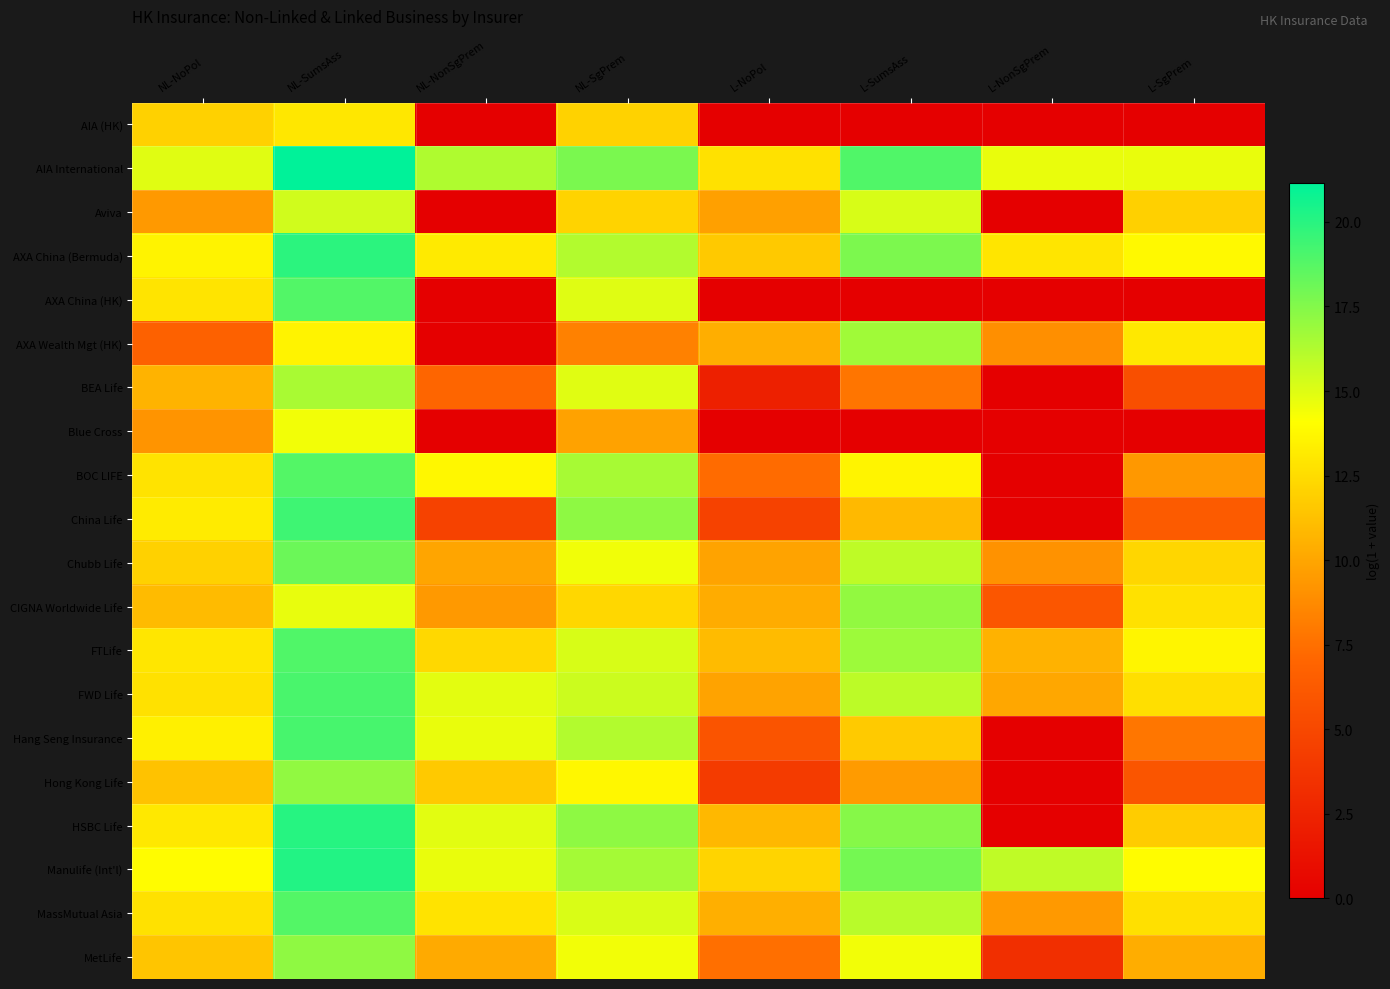

Reading left to right, list all the values displayed in this chart.

AIA (HK): NL-NoPol=12.0	NL-SumsAss=13.0	NL-NonSgPrem=0.0	NL-SgPrem=12.0	L-NoPol=0.0	L-SumsAss=0.0	L-NonSgPrem=0.0	L-SgPrem=0.0
AIA International: NL-NoPol=14.9	NL-SumsAss=21.1	NL-NonSgPrem=16.3	NL-SgPrem=17.7	L-NoPol=12.7	L-SumsAss=18.9	L-NonSgPrem=14.7	L-SgPrem=14.7
Aviva: NL-NoPol=9.5	NL-SumsAss=15.4	NL-NonSgPrem=0.0	NL-SgPrem=12.1	L-NoPol=9.8	L-SumsAss=15.2	L-NonSgPrem=0.0	L-SgPrem=12.0
AXA China (Bermuda): NL-NoPol=13.6	NL-SumsAss=19.9	NL-NonSgPrem=13.2	NL-SgPrem=16.2	L-NoPol=11.6	L-SumsAss=17.7	L-NonSgPrem=12.9	L-SgPrem=13.8
AXA China (HK): NL-NoPol=12.8	NL-SumsAss=18.8	NL-NonSgPrem=0.0	NL-SgPrem=15.0	L-NoPol=0.0	L-SumsAss=0.0	L-NonSgPrem=0.0	L-SgPrem=0.0
AXA Wealth Mgt (HK): NL-NoPol=6.7	NL-SumsAss=13.6	NL-NonSgPrem=0.0	NL-SgPrem=8.3	L-NoPol=10.4	L-SumsAss=16.7	L-NonSgPrem=9.0	L-SgPrem=13.1
BEA Life: NL-NoPol=10.6	NL-SumsAss=16.5	NL-NonSgPrem=7.0	NL-SgPrem=14.9	L-NoPol=2.3	L-SumsAss=7.8	L-NonSgPrem=0.0	L-SgPrem=5.5
Blue Cross: NL-NoPol=9.2	NL-SumsAss=14.4	NL-NonSgPrem=0.0	NL-SgPrem=9.9	L-NoPol=0.0	L-SumsAss=0.0	L-NonSgPrem=0.0	L-SgPrem=0.0
BOC LIFE: NL-NoPol=12.8	NL-SumsAss=18.8	NL-NonSgPrem=13.7	NL-SgPrem=16.5	L-NoPol=7.3	L-SumsAss=13.6	L-NonSgPrem=0.0	L-SgPrem=9.4
China Life: NL-NoPol=13.2	NL-SumsAss=19.4	NL-NonSgPrem=4.6	NL-SgPrem=17.2	L-NoPol=4.6	L-SumsAss=10.9	L-NonSgPrem=0.0	L-SgPrem=6.3
Chubb Life: NL-NoPol=12.0	NL-SumsAss=18.1	NL-NonSgPrem=10.0	NL-SgPrem=14.5	L-NoPol=9.9	L-SumsAss=15.9	L-NonSgPrem=9.1	L-SgPrem=12.2
CIGNA Worldwide Life: NL-NoPol=11.0	NL-SumsAss=14.7	NL-NonSgPrem=9.5	NL-SgPrem=12.3	L-NoPol=10.3	L-SumsAss=17.1	L-NonSgPrem=6.0	L-SgPrem=12.8
FTLife: NL-NoPol=13.0	NL-SumsAss=18.9	NL-NonSgPrem=12.3	NL-SgPrem=15.2	L-NoPol=11.0	L-SumsAss=16.8	L-NonSgPrem=10.6	L-SgPrem=13.7
FWD Life: NL-NoPol=12.7	NL-SumsAss=19.1	NL-NonSgPrem=14.9	NL-SgPrem=15.5	L-NoPol=9.9	L-SumsAss=15.9	L-NonSgPrem=10.1	L-SgPrem=12.6
Hang Seng Insurance: NL-NoPol=13.4	NL-SumsAss=19.1	NL-NonSgPrem=14.7	NL-SgPrem=16.2	L-NoPol=5.8	L-SumsAss=11.7	L-NonSgPrem=0.0	L-SgPrem=7.8
Hong Kong Life: NL-NoPol=11.3	NL-SumsAss=17.1	NL-NonSgPrem=11.6	NL-SgPrem=13.8	L-NoPol=4.1	L-SumsAss=9.5	L-NonSgPrem=0.0	L-SgPrem=5.9
HSBC Life: NL-NoPol=13.1	NL-SumsAss=20.0	NL-NonSgPrem=14.9	NL-SgPrem=17.2	L-NoPol=10.9	L-SumsAss=17.4	L-NonSgPrem=0.0	L-SgPrem=11.8
Manulife (Int'l): NL-NoPol=14.0	NL-SumsAss=20.2	NL-NonSgPrem=14.7	NL-SgPrem=16.6	L-NoPol=12.1	L-SumsAss=17.9	L-NonSgPrem=15.8	L-SgPrem=14.0
MassMutual Asia: NL-NoPol=12.7	NL-SumsAss=18.8	NL-NonSgPrem=12.8	NL-SgPrem=15.1	L-NoPol=10.4	L-SumsAss=16.0	L-NonSgPrem=9.4	L-SgPrem=12.7
MetLife: NL-NoPol=11.5	NL-SumsAss=17.2	NL-NonSgPrem=10.2	NL-SgPrem=14.4	L-NoPol=7.5	L-SumsAss=14.4	L-NonSgPrem=3.3	L-SgPrem=10.3